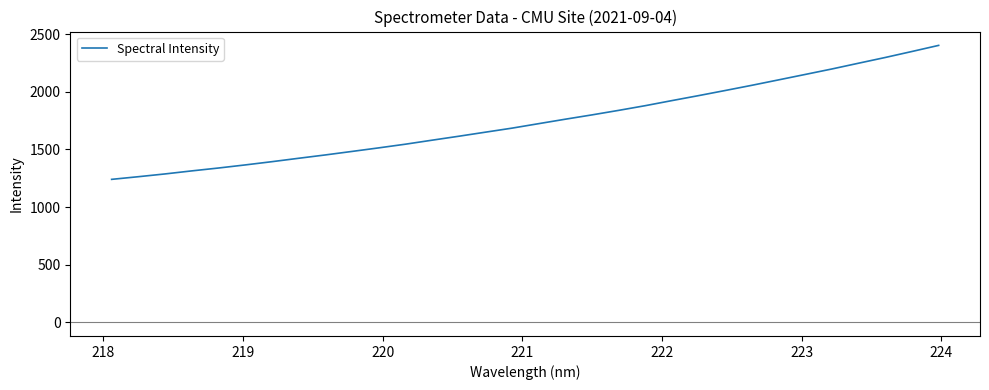

What is the maximum value shown in the chart?

2404.0